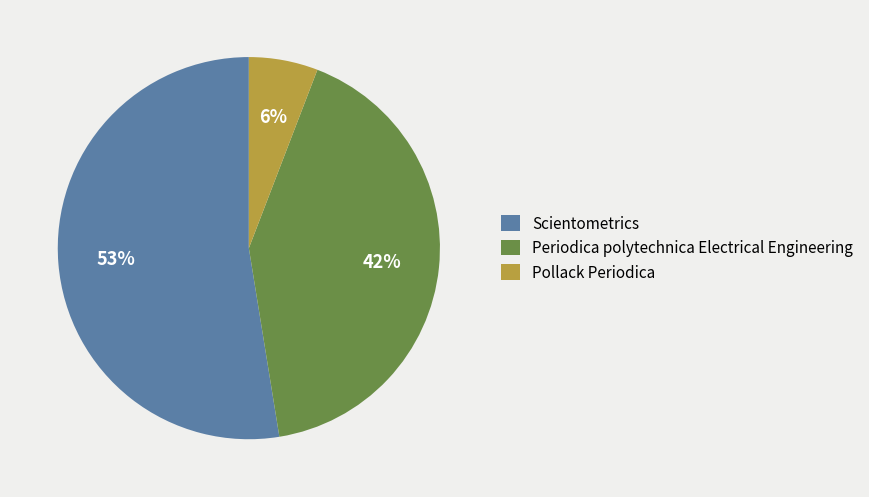

Rank the categories by value from highest to lowest.

Scientometrics, Periodica polytechnica Electrical Engineering, Pollack Periodica